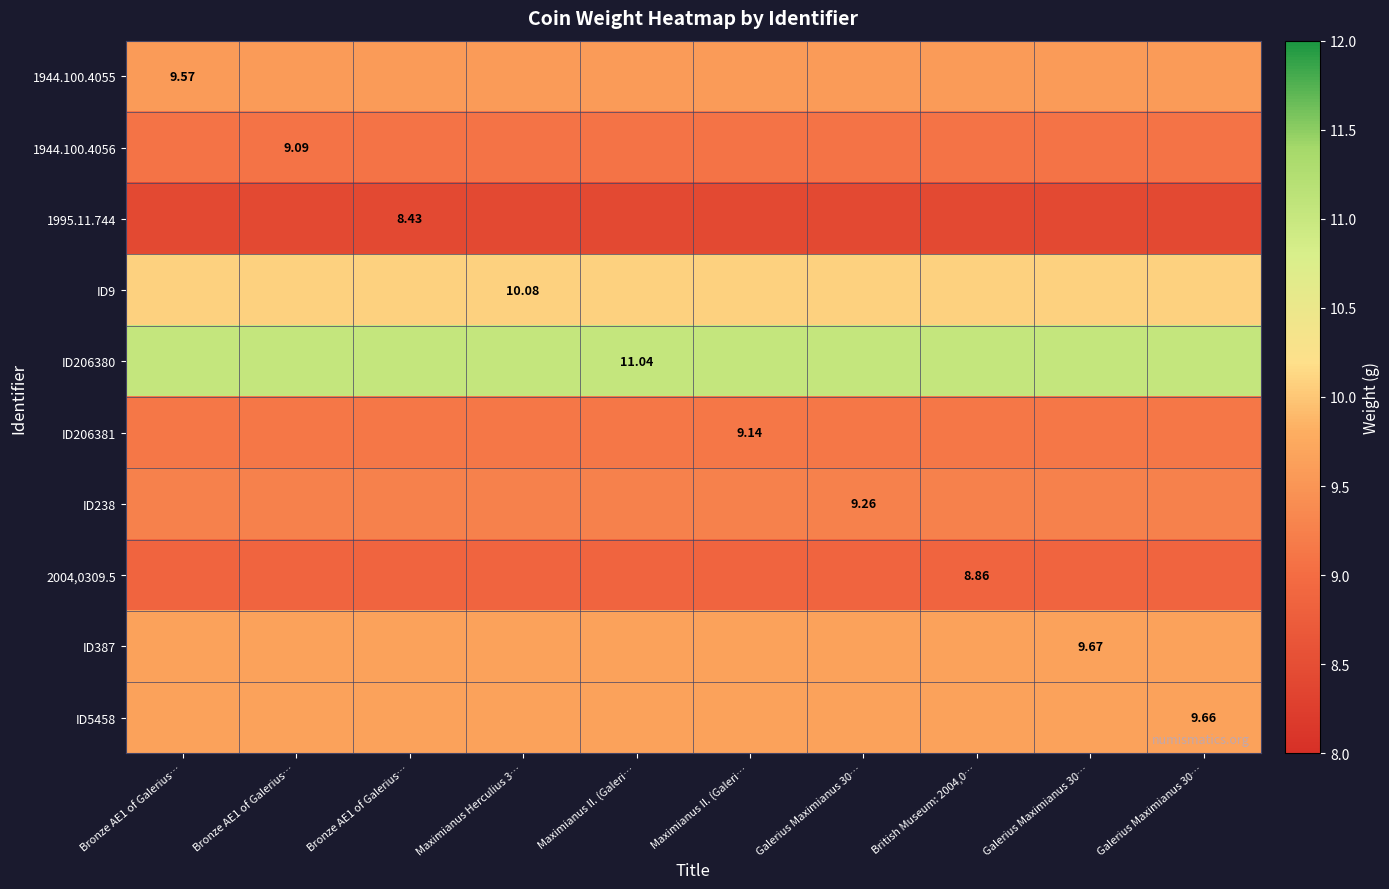

The 2004,0309.5 series shows 12.2 at Maximianus II. (Galeri…. True or false?

False